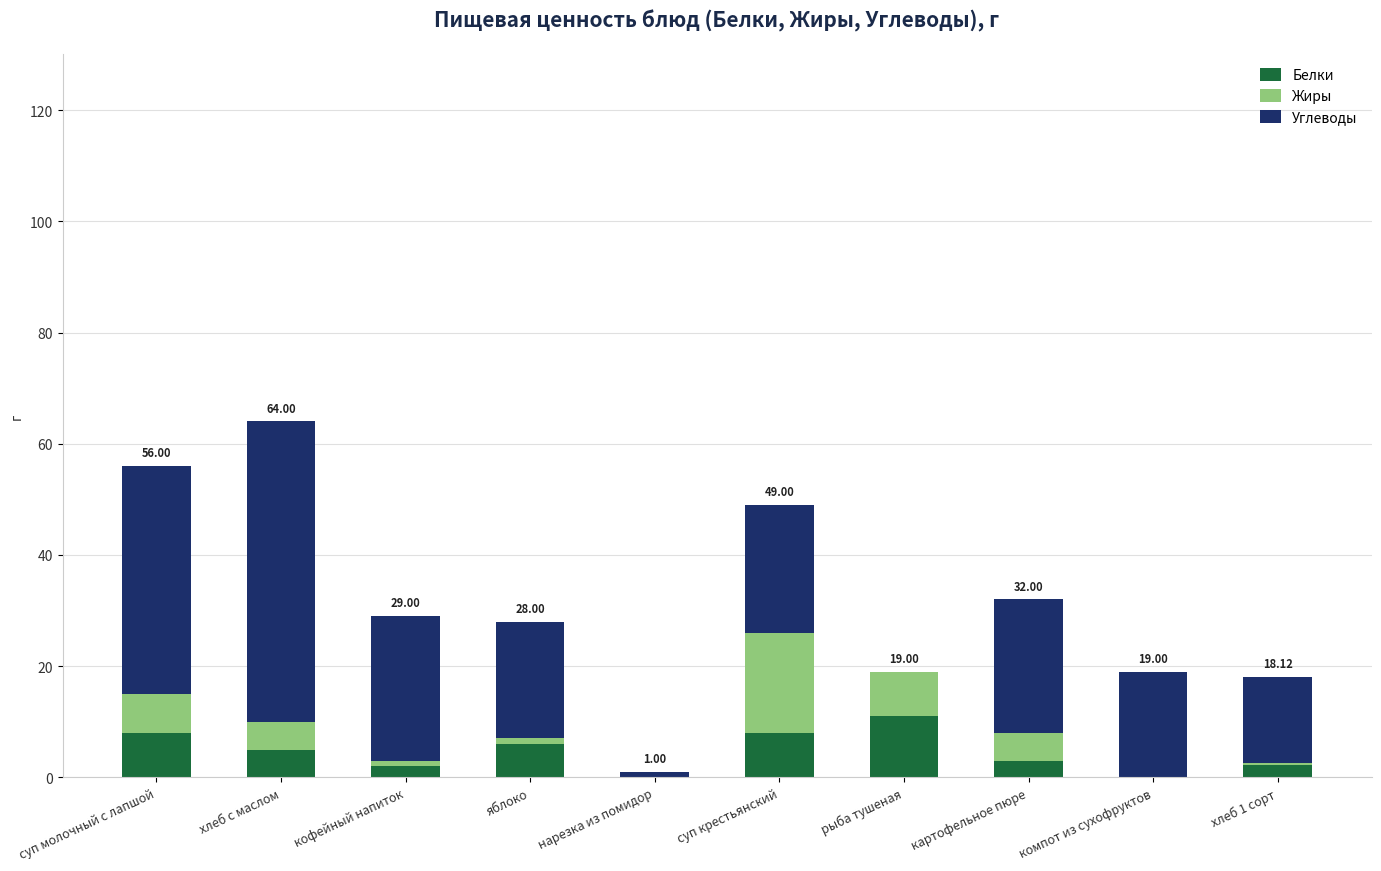

At which label does Белки reach its peak?

рыба тушеная